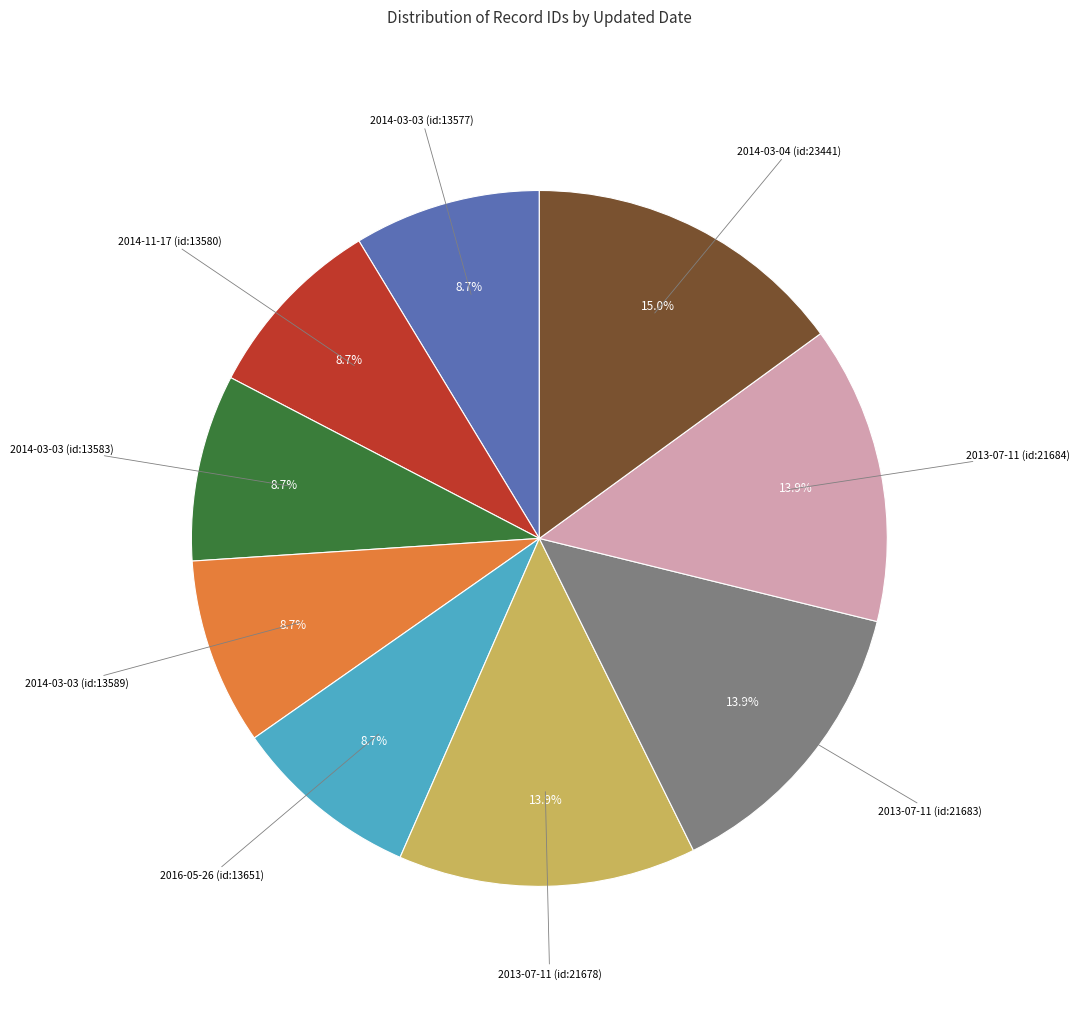

To the nearest percent, what percentage of the pie is 2014-03-03 (id:13577)?

9%